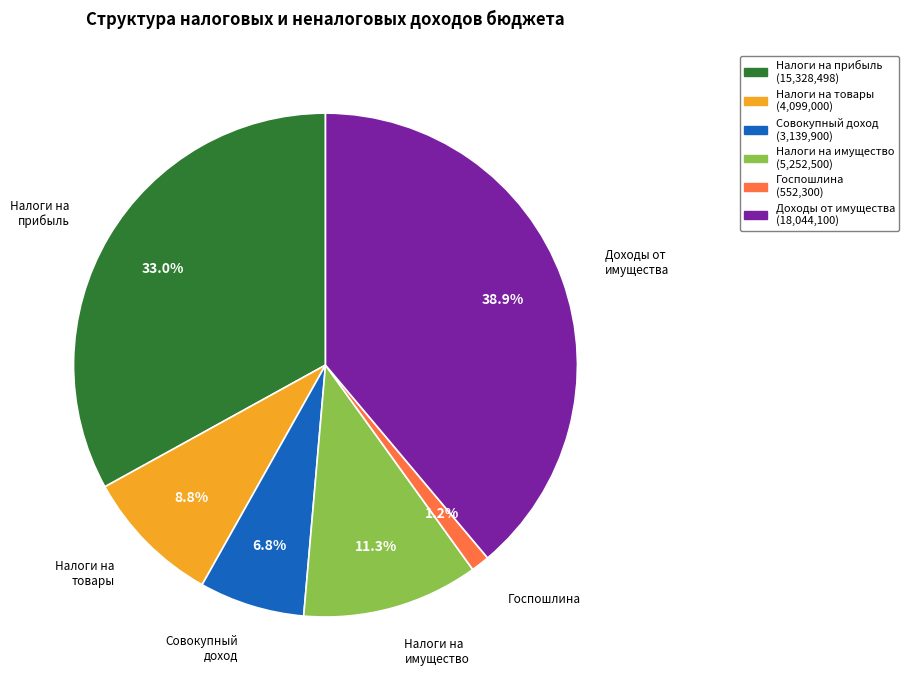

Is there any slice that represents more than half of the pie?

No